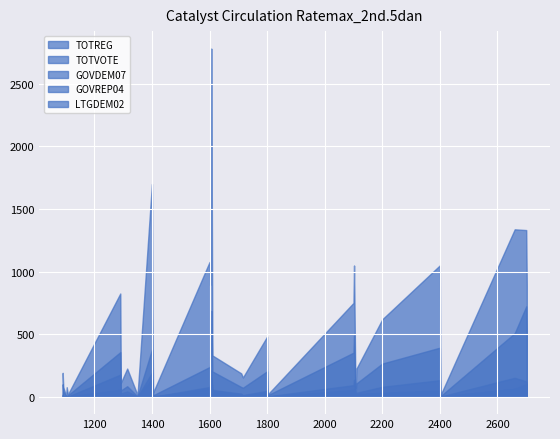

How many data points in GOVREP04 are less than 15?

16